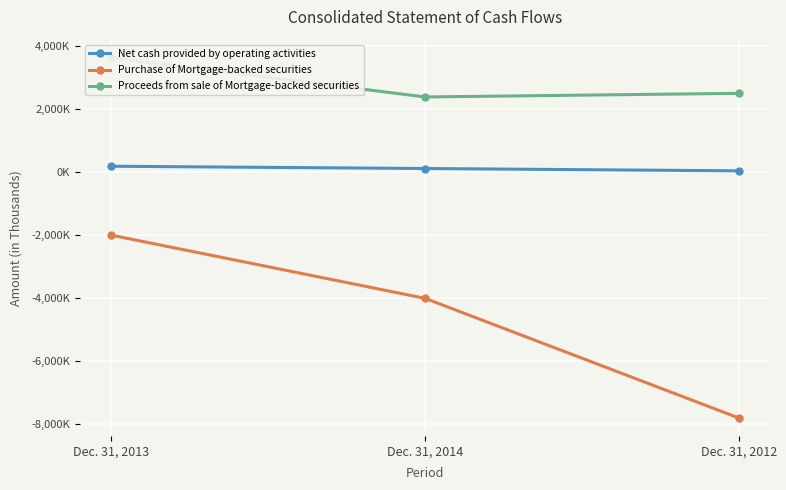

What is the label of the 3rd point from the right?

Dec. 31, 2013